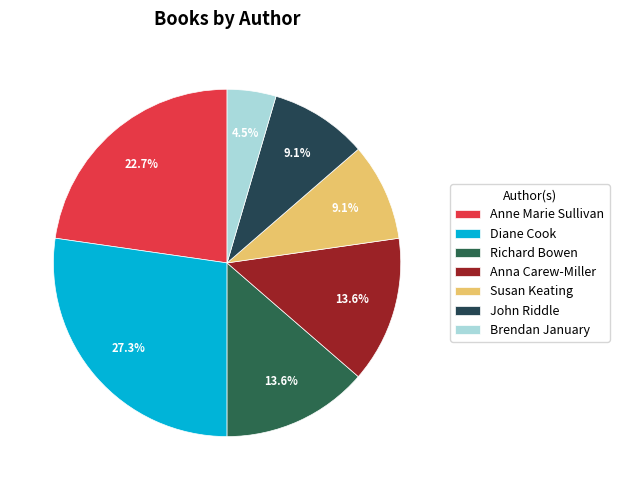

What portion of the pie excludes Richard Bowen?

86.4%